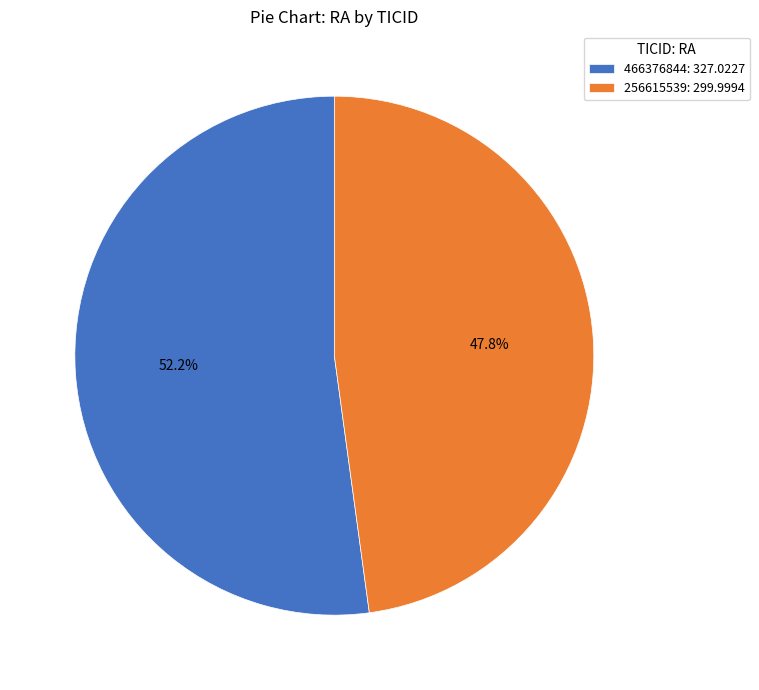

Rank the categories by value from lowest to highest.

256615539, 466376844